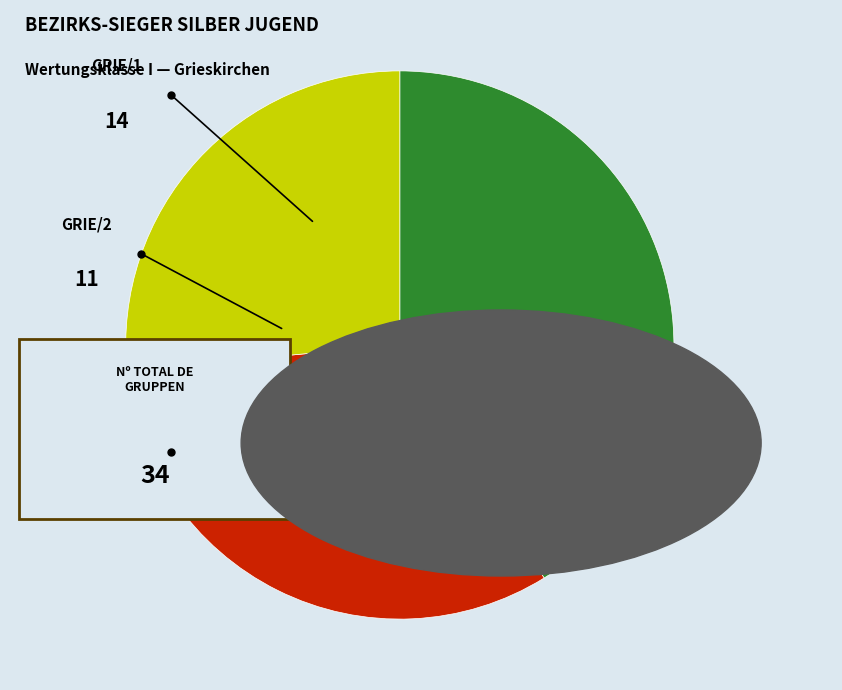

To the nearest percent, what is the combined percentage of Grie/2 and Grie/3?

59%